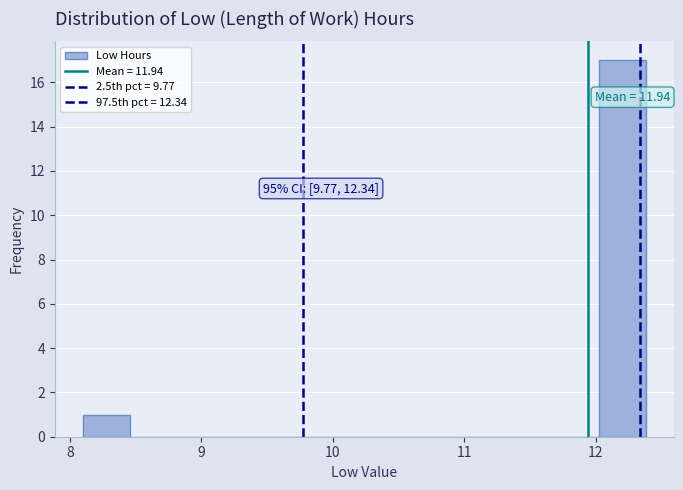

Read against the x-axis, roughly where is the centre of the tallest bar?

12.2